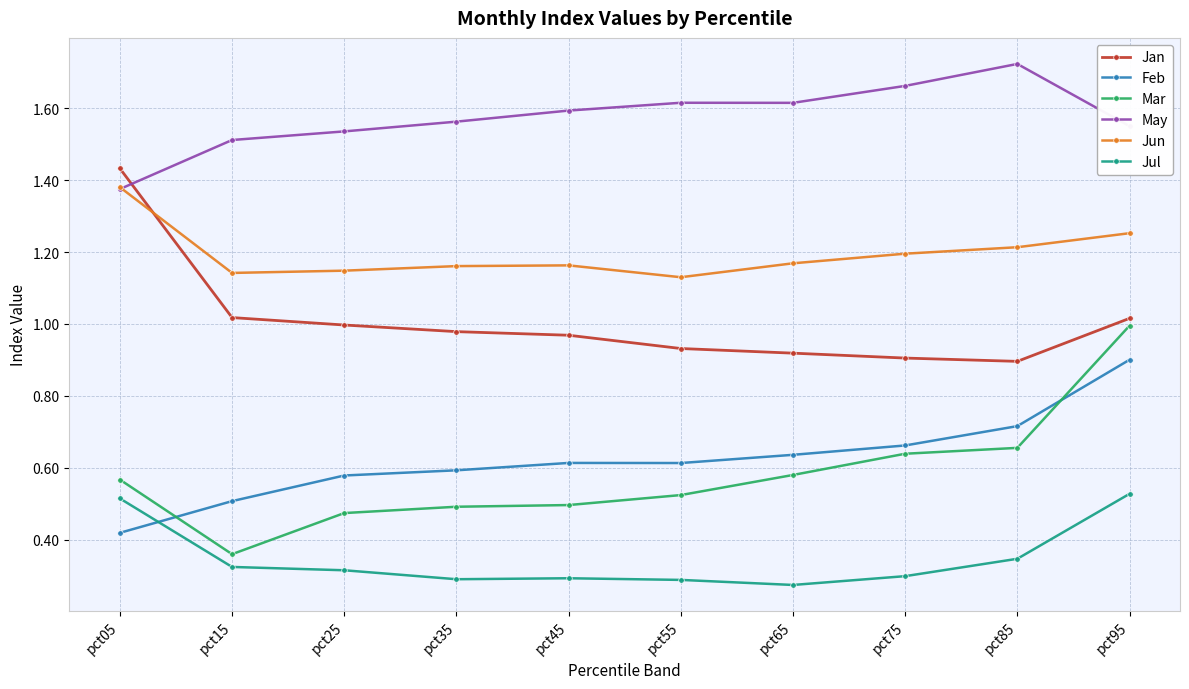

At which label does Feb reach its peak?

pct95